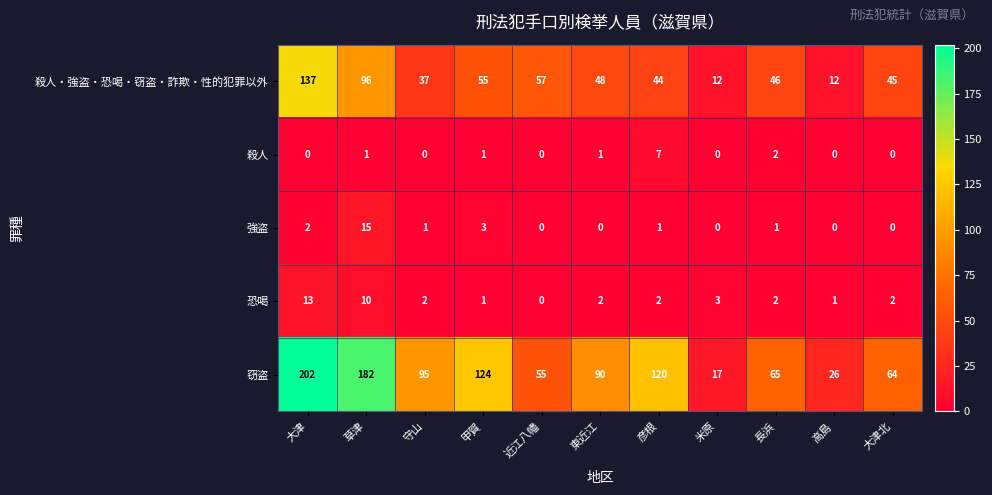

Is it true that 殺人・強盗・恐喝・窃盗・詐欺・性的犯罪以外 equals 20 at 米原?

False